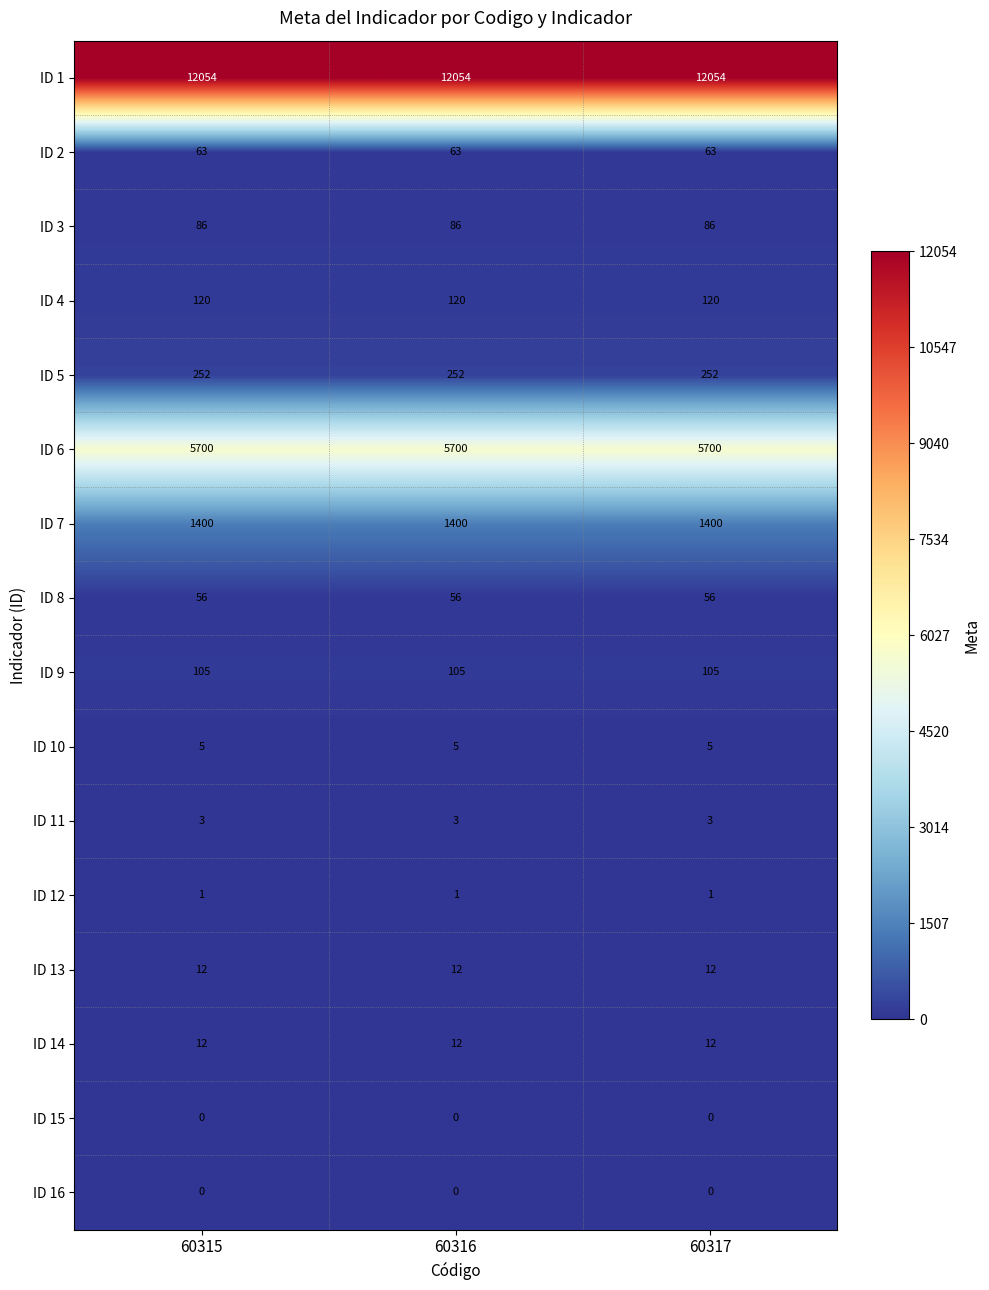

What is the maximum value for ID 6?

5700